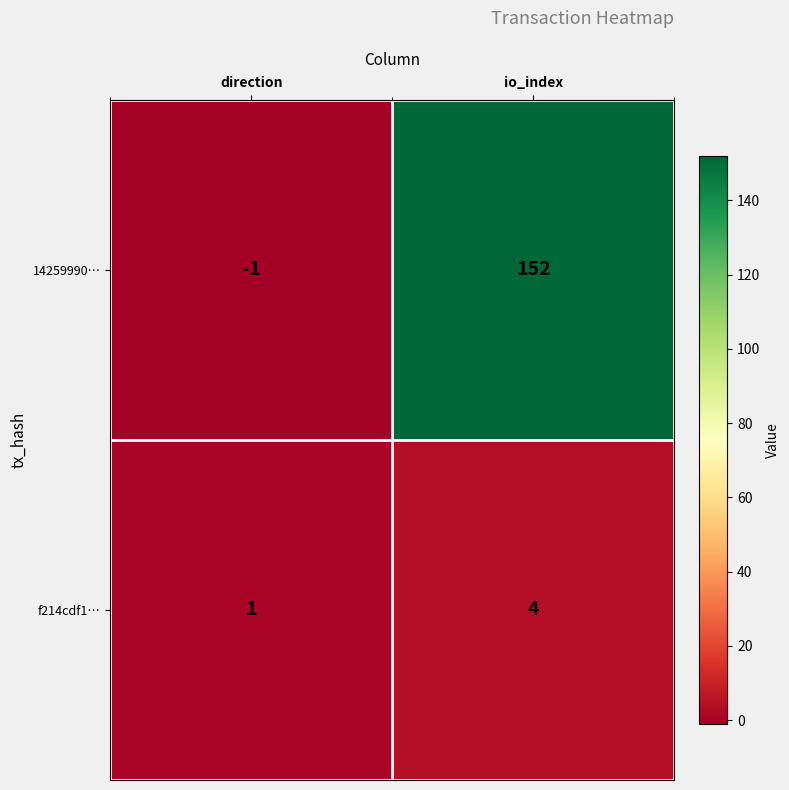

Count the number of data series in this chart.

2